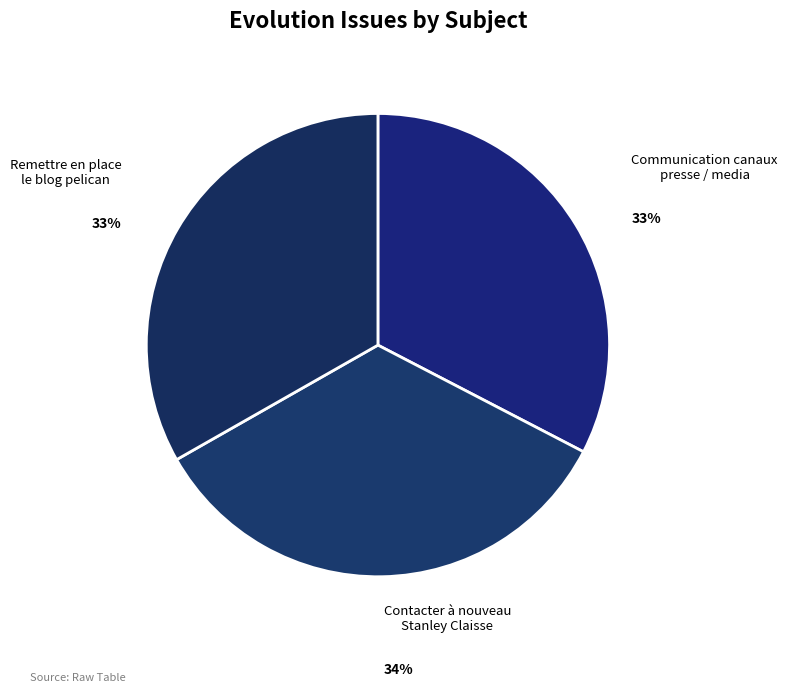

Is there any slice that represents more than half of the pie?

No